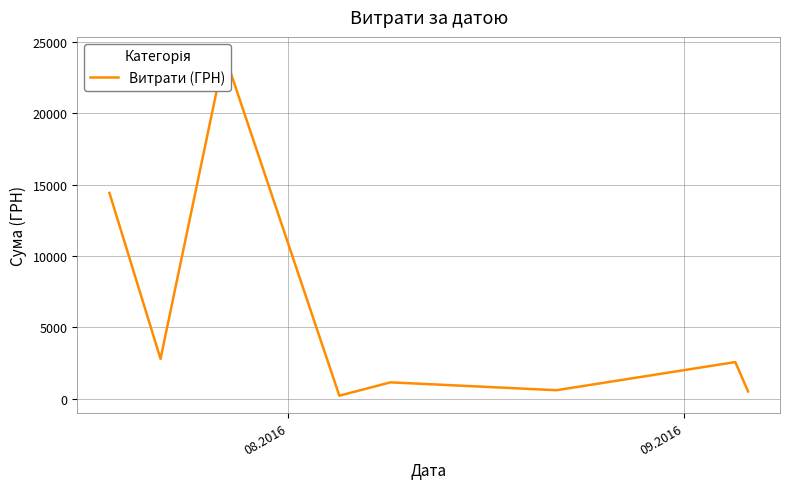

What is the sum of all values?

46365.5